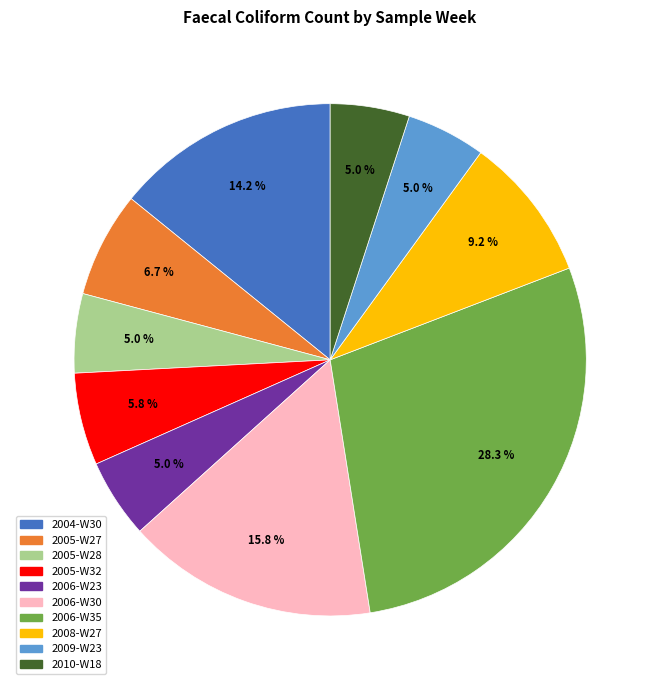

Do 2005-W28 and 2006-W23 together represent more than half of the pie?

No